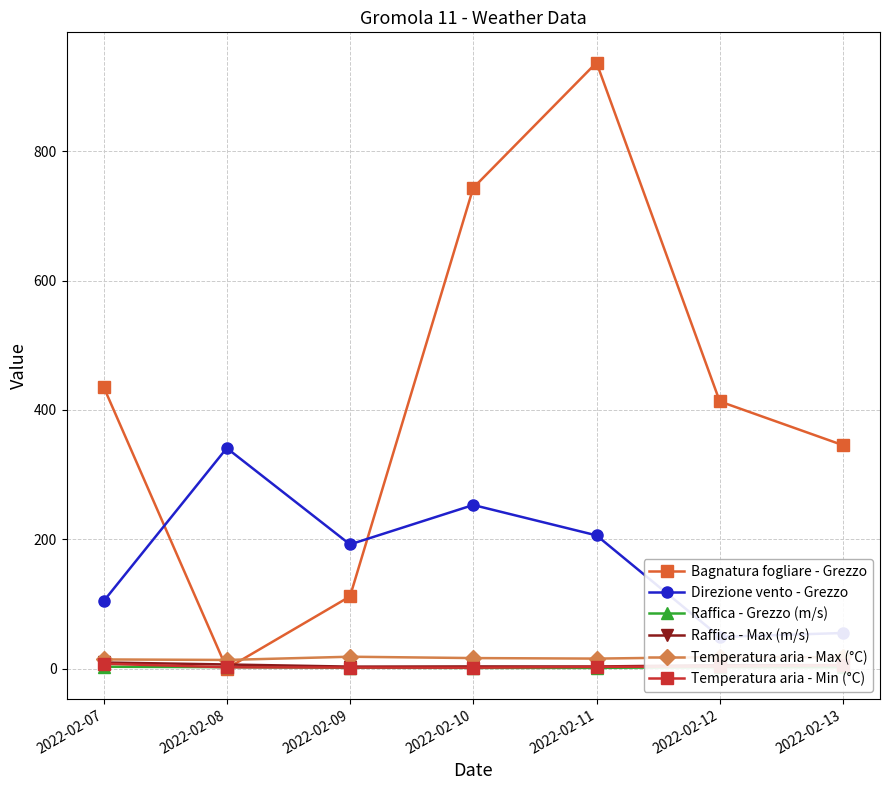

List the labels in order of Raffica - Grezzo (m/s) value, smallest first.

2022-02-10, 2022-02-11, 2022-02-09, 2022-02-13, 2022-02-12, 2022-02-08, 2022-02-07